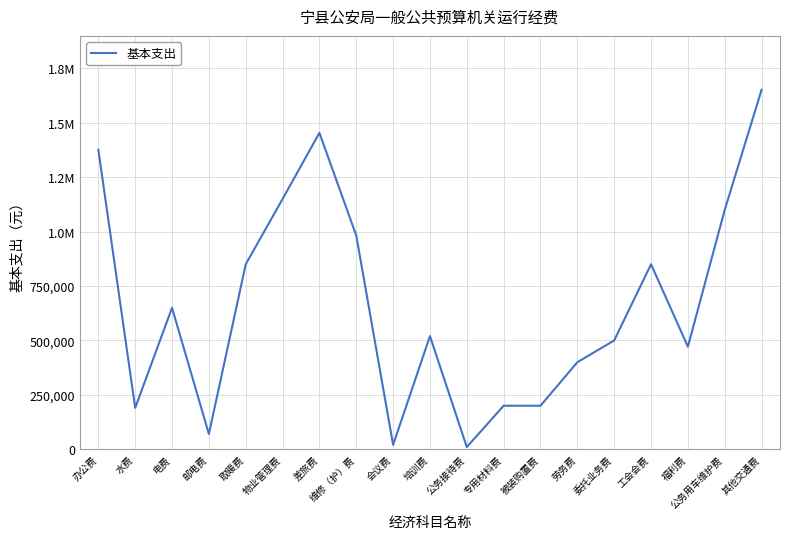

List the labels in order of value, largest first.

其他交通费, 差旅费, 办公费, 物业管理费, 公务用车维护费, 维修（护）费, 工会会费, 取暖费, 电费, 培训费, 委托业务费, 福利费, 劳务费, 专用材料费, 被装购置费, 水费, 邮电费, 会议费, 公务接待费